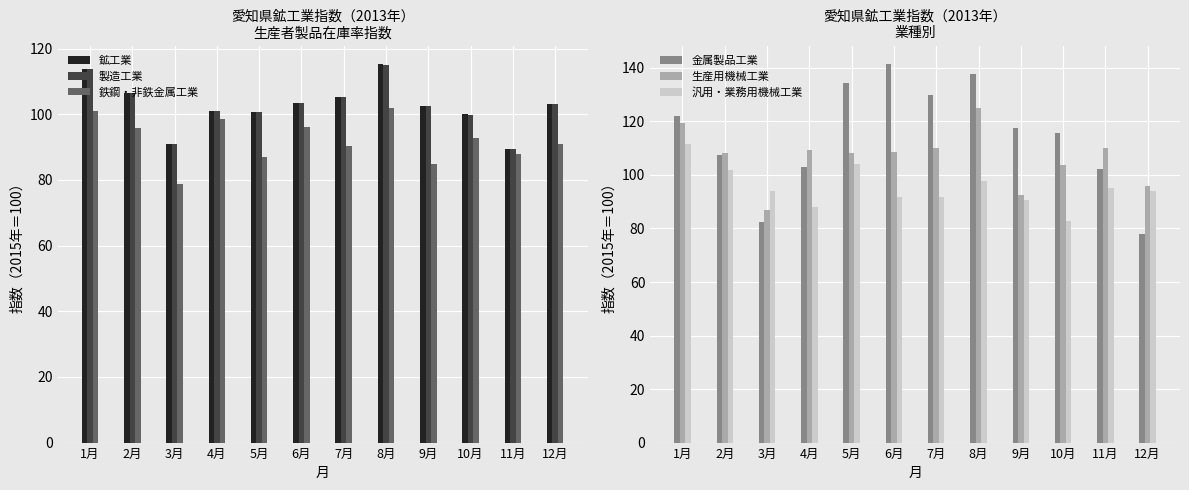

What is the label of the 5th bar from the left?

5月